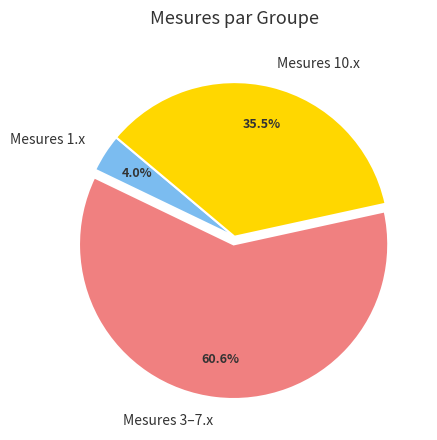

Is there a majority slice in this chart?

Yes